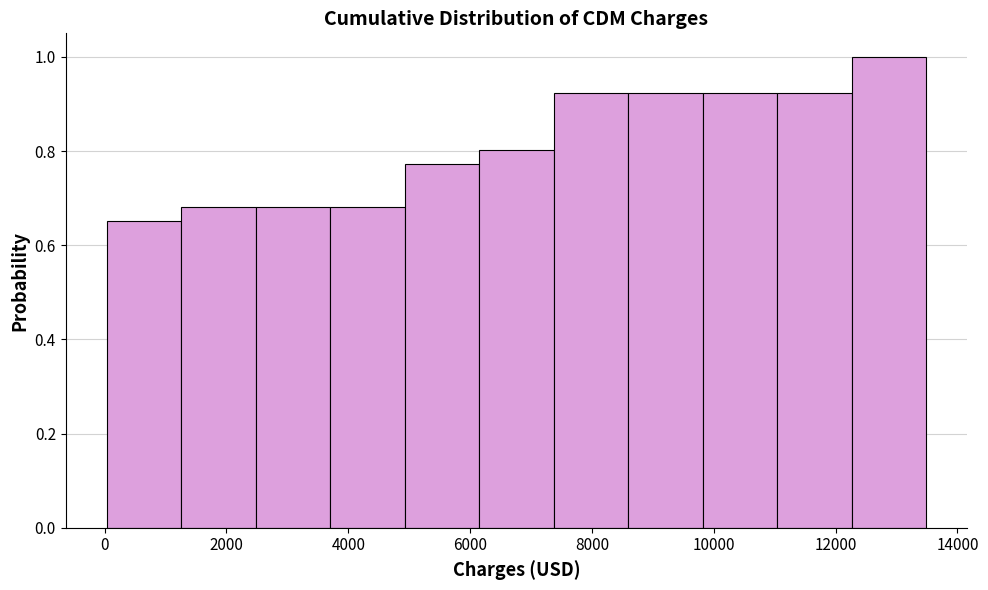

Reading left to right, list every bar in this chart as the range it spans on the x-axis followed by its height. Neither the bar edges nor the heights are printed on the chart, so give them approximately, as read against the axes.

0 to 1200: 0.66
1200 to 2400: 0.68
2400 to 3800: 0.68
3800 to 5000: 0.68
5000 to 6200: 0.78
6200 to 7400: 0.80
7400 to 8600: 0.92
8600 to 9800: 0.92
9800 to 11000: 0.92
11000 to 12200: 0.92
12200 to 13400: 1.00